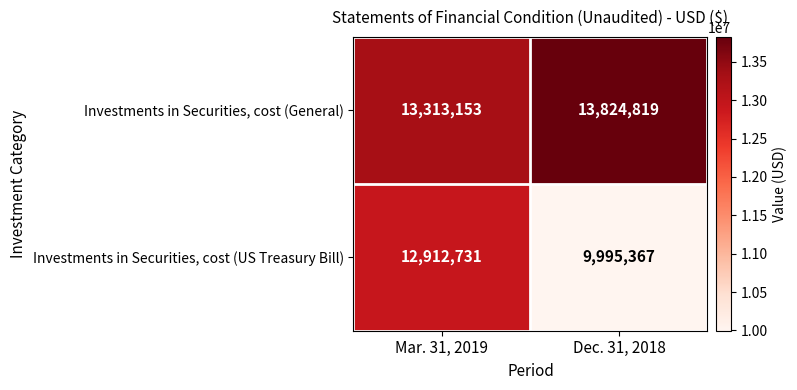

What is the sum of all Investments in Securities, cost (US Treasury Bill) values?

22908098